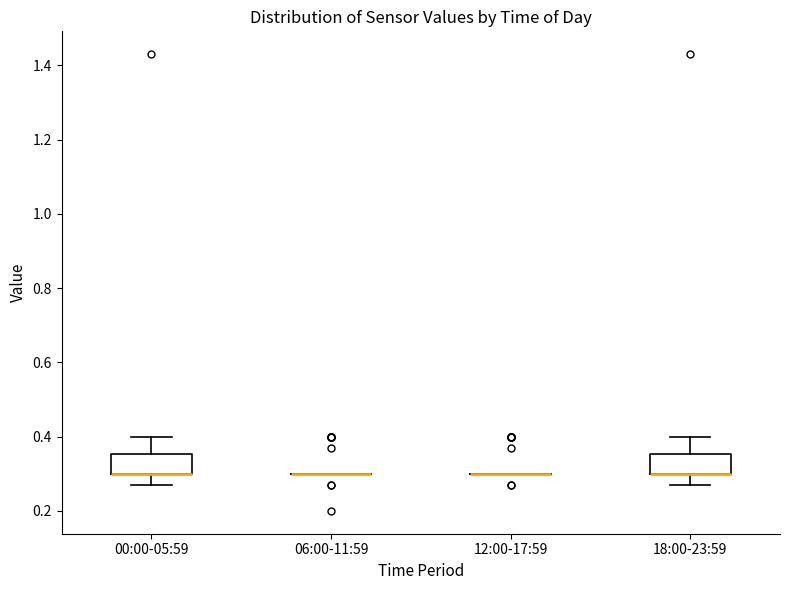

Reading left to right, read every box against the y-axis: the position of its median line, the range the box covers, and the ends of its whiskers. The values are not printed on the chart, so give them approximately, as read against the axis.

00:00-05:59: median 0.30 (drawn on the box's lower edge), box 0.30 to 0.36, whiskers 0.28 to 0.40
06:00-11:59: box collapsed to a line at 0.30, whiskers 0.30 to 0.30
12:00-17:59: box collapsed to a line at 0.30, whiskers 0.30 to 0.30
18:00-23:59: median 0.30 (drawn on the box's lower edge), box 0.30 to 0.36, whiskers 0.28 to 0.40